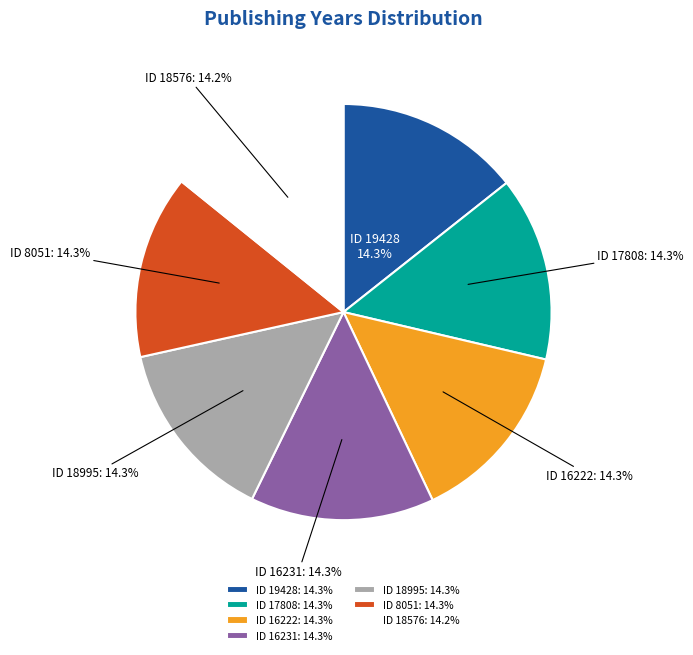

Is the sum of ID 18576 and ID 8051 greater than half?

No